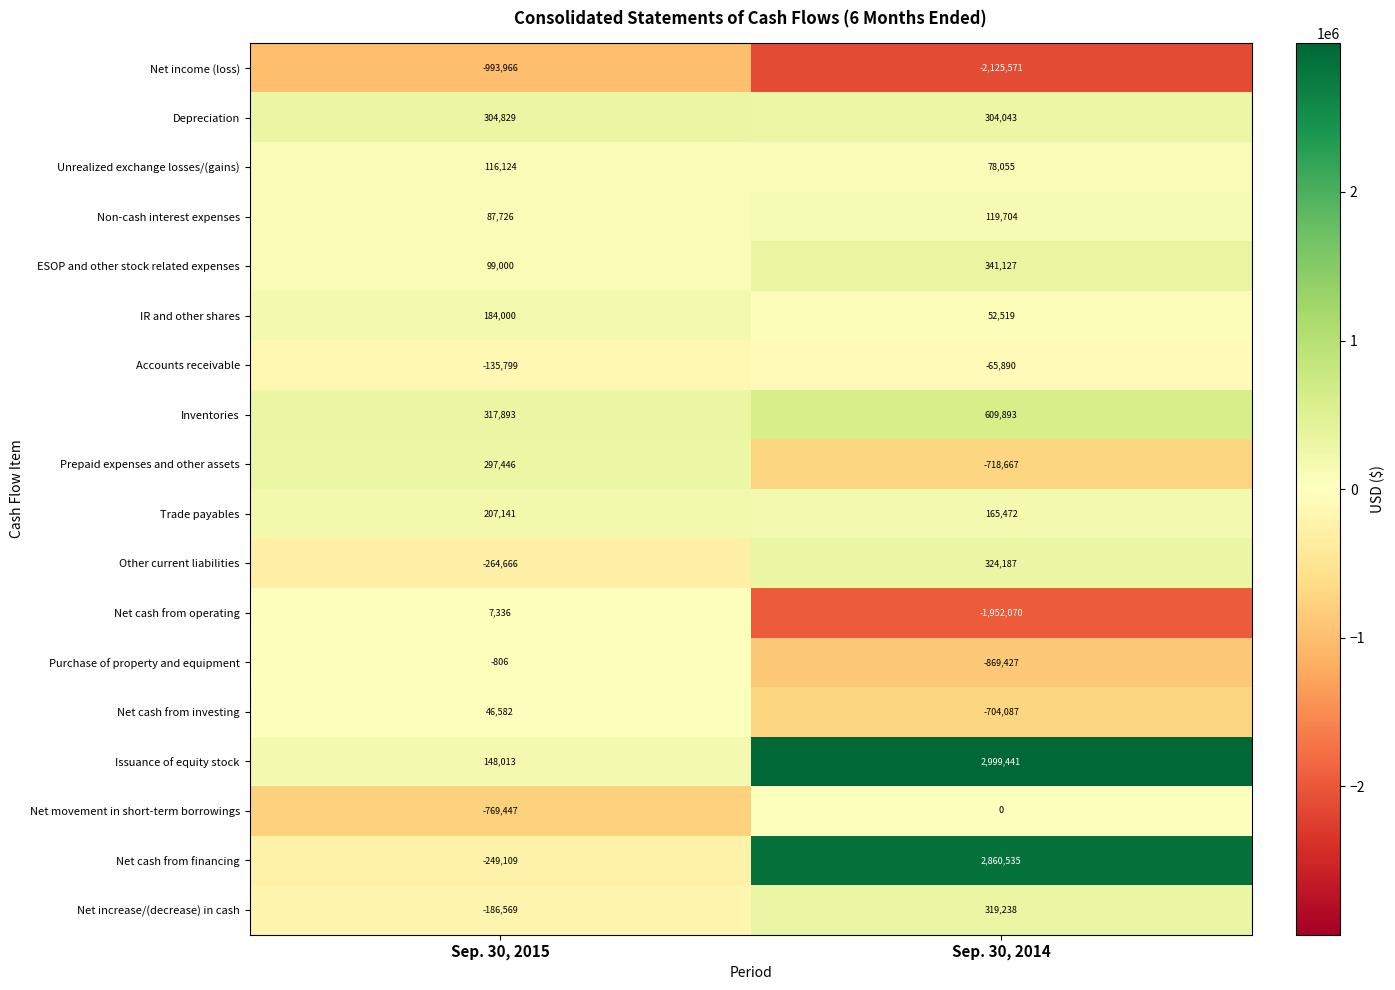

What is the sum of the IR and other shares values at Sep. 30, 2014 and Sep. 30, 2015?

236519